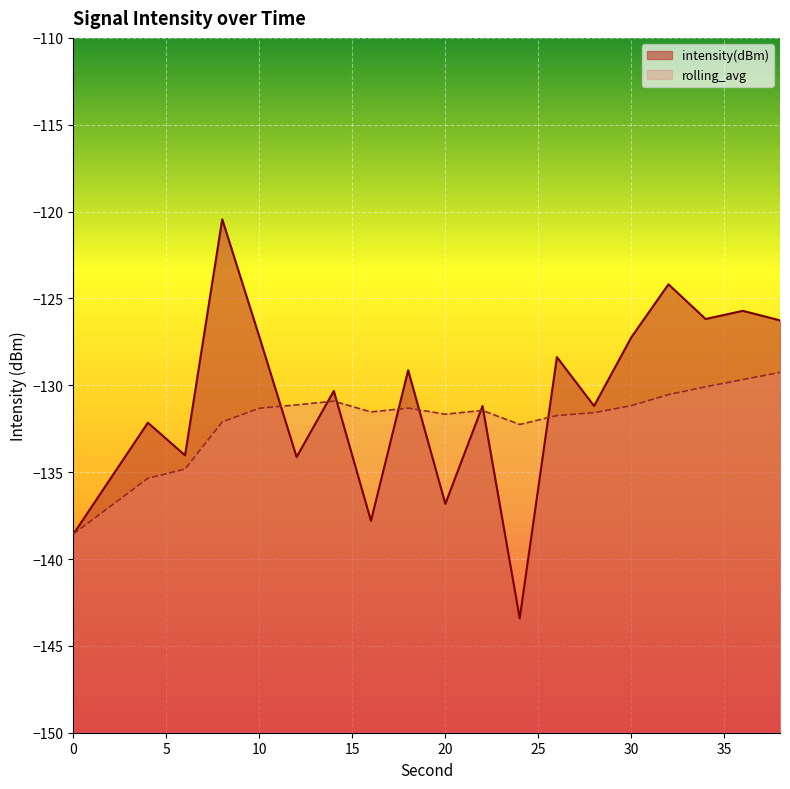

Between which two adjacent categories do rolling_avg and intensity(dBm) first intersect?

10 and 12